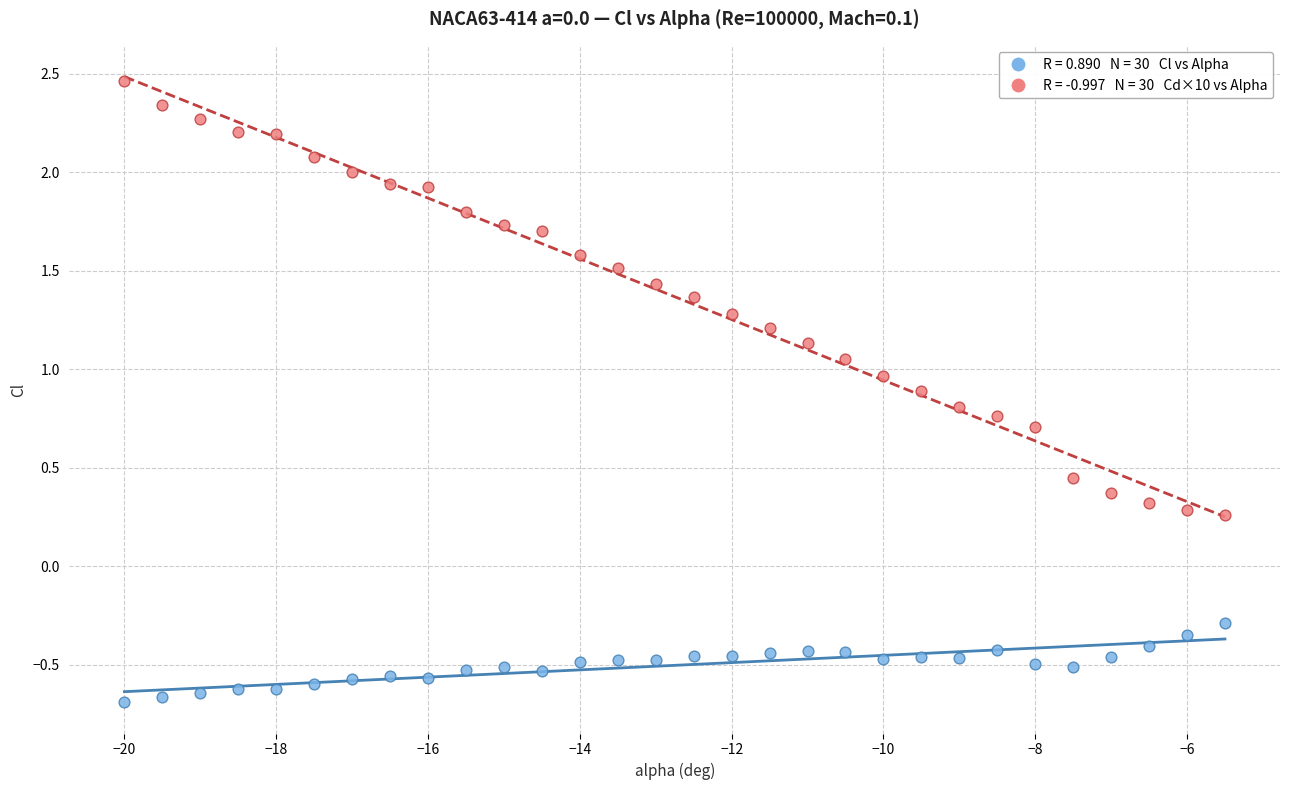

Across all data points, what is the range of Y values (max minus min)?

3.2